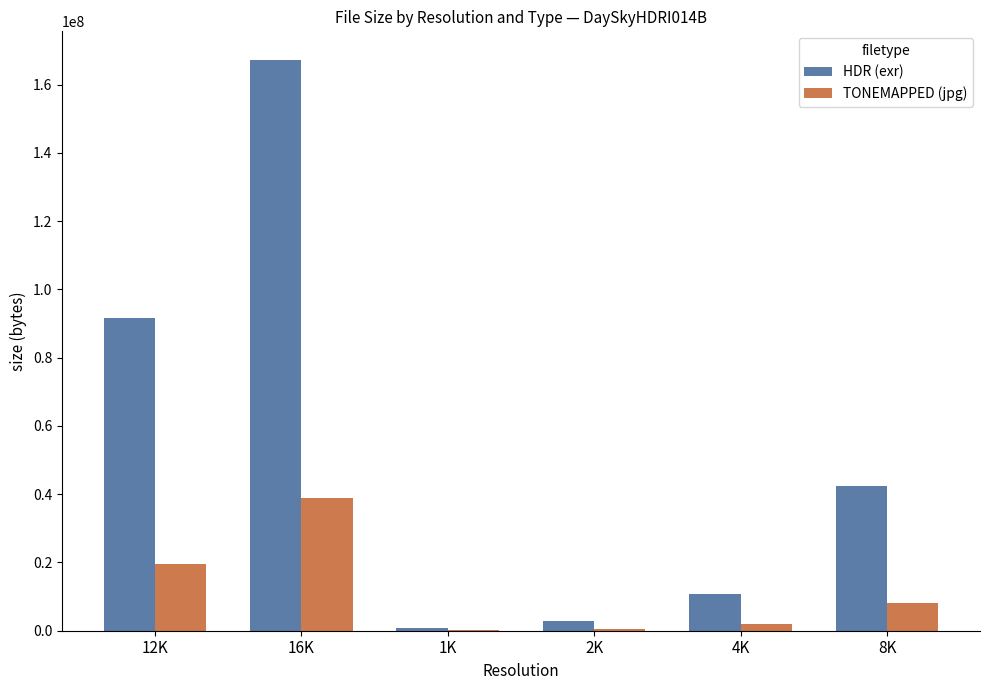

Which series changed the most between 12K and 8K?

HDR (exr)